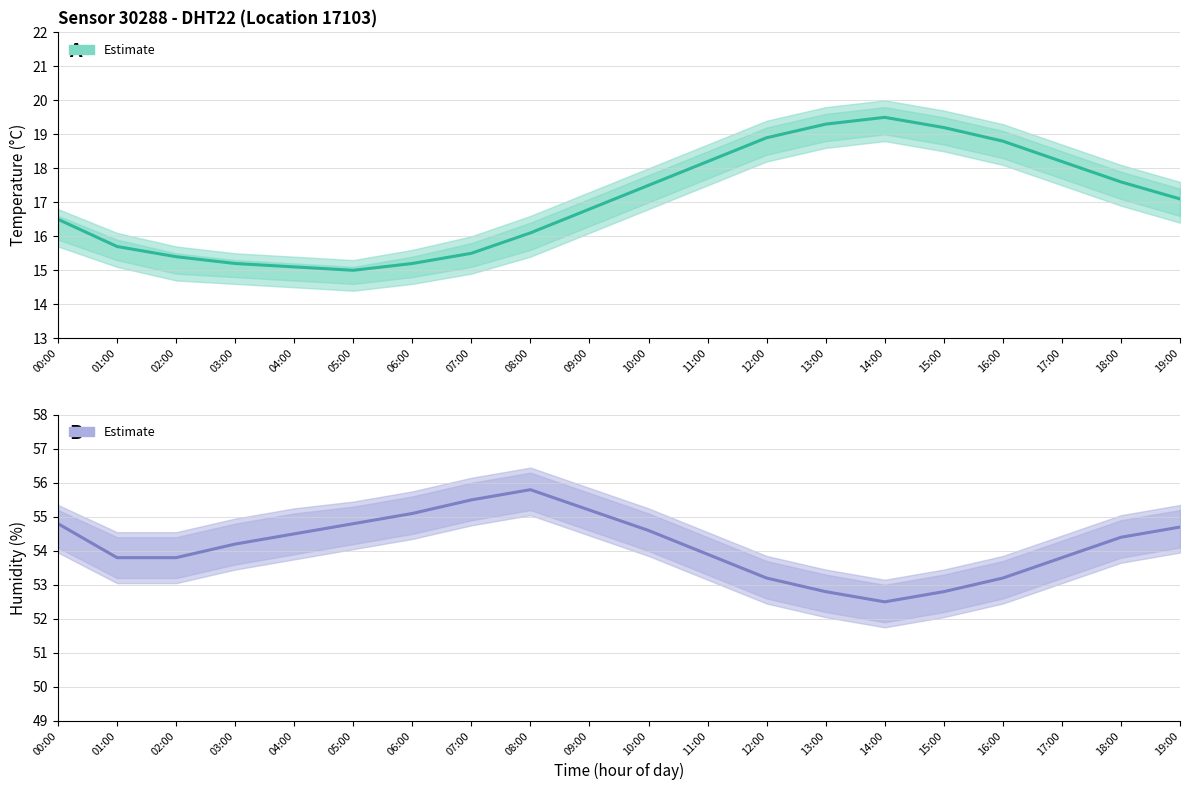

At which category is the sum across all series the highest?

10:00